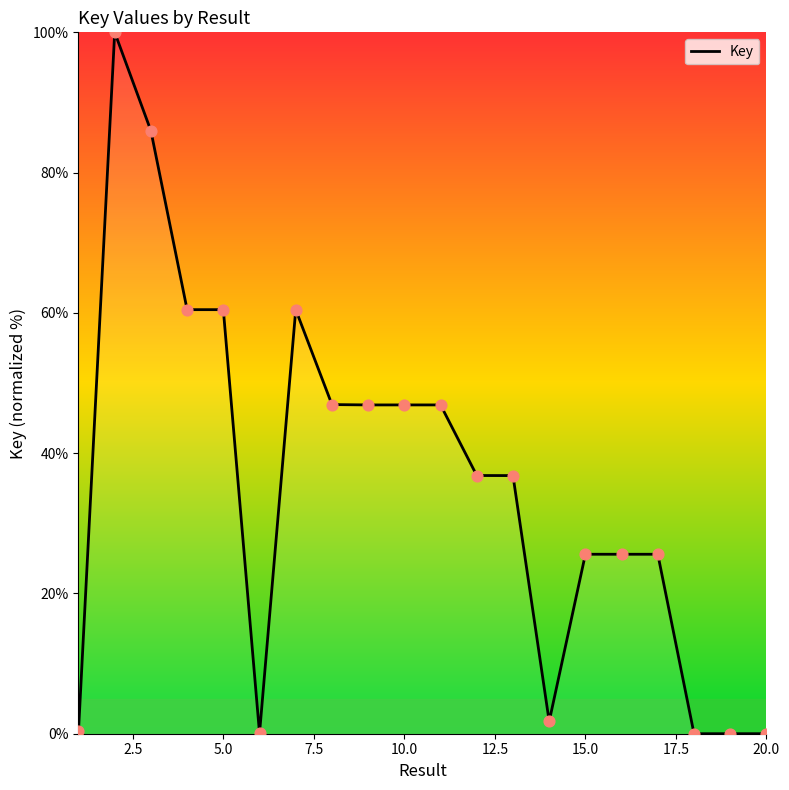

What is the greatest value displayed?

100.0